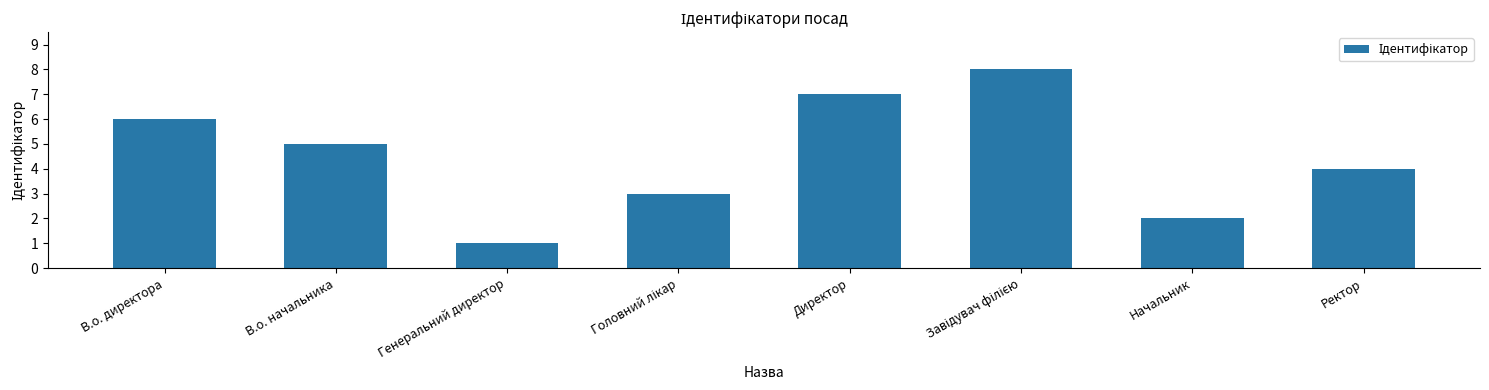

Which category has the lowest value across all series?

Генеральний директор